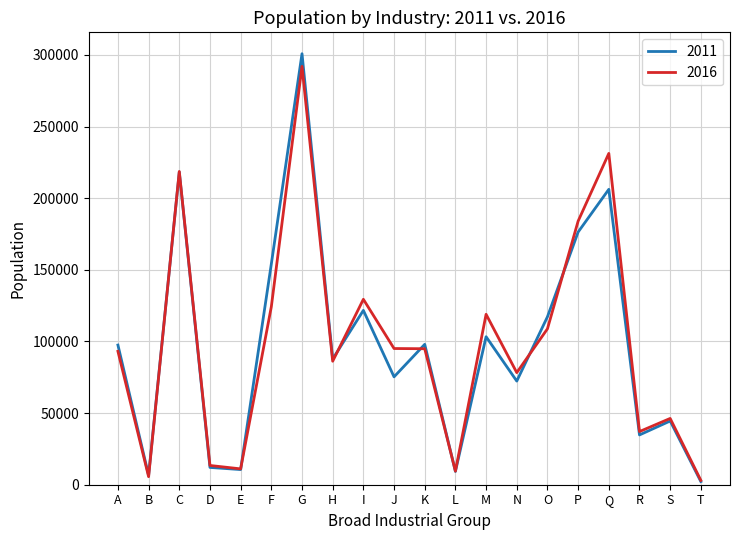

The 2011 series shows 55814 at C. True or false?

False